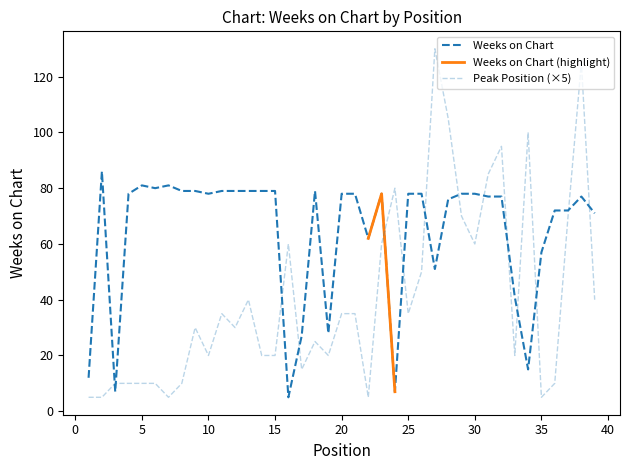

Which series has the widest spread of values?

Peak Position